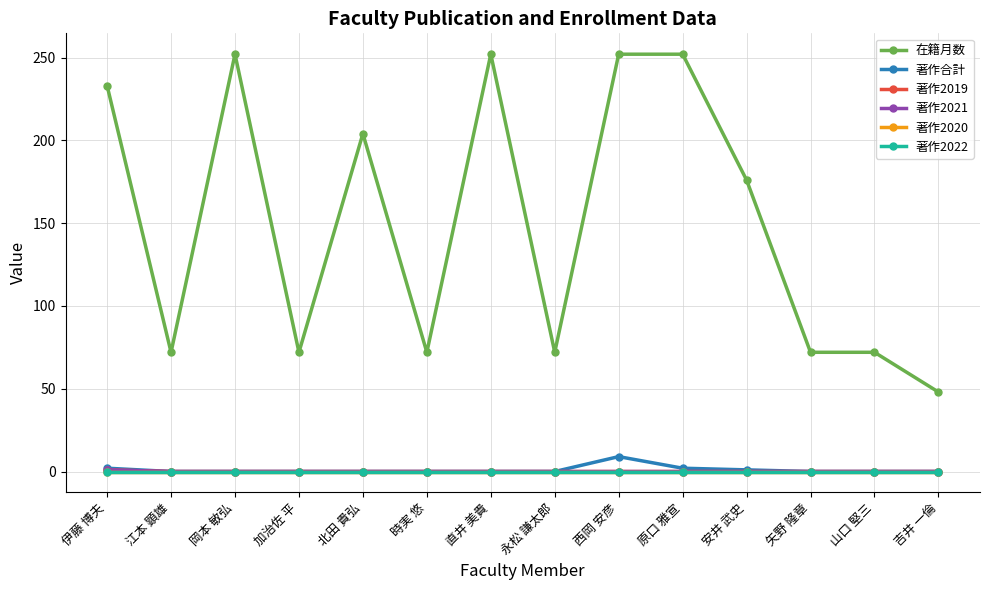

At how many categories does at least one series exceed 18?

14